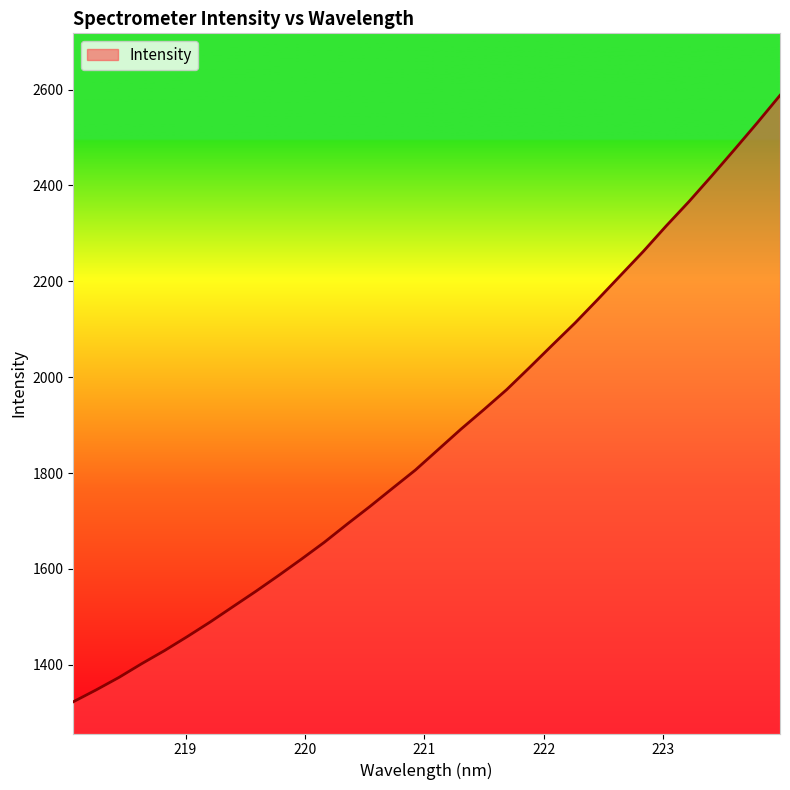

What is the difference between the maximum and minimum values?

1265.0